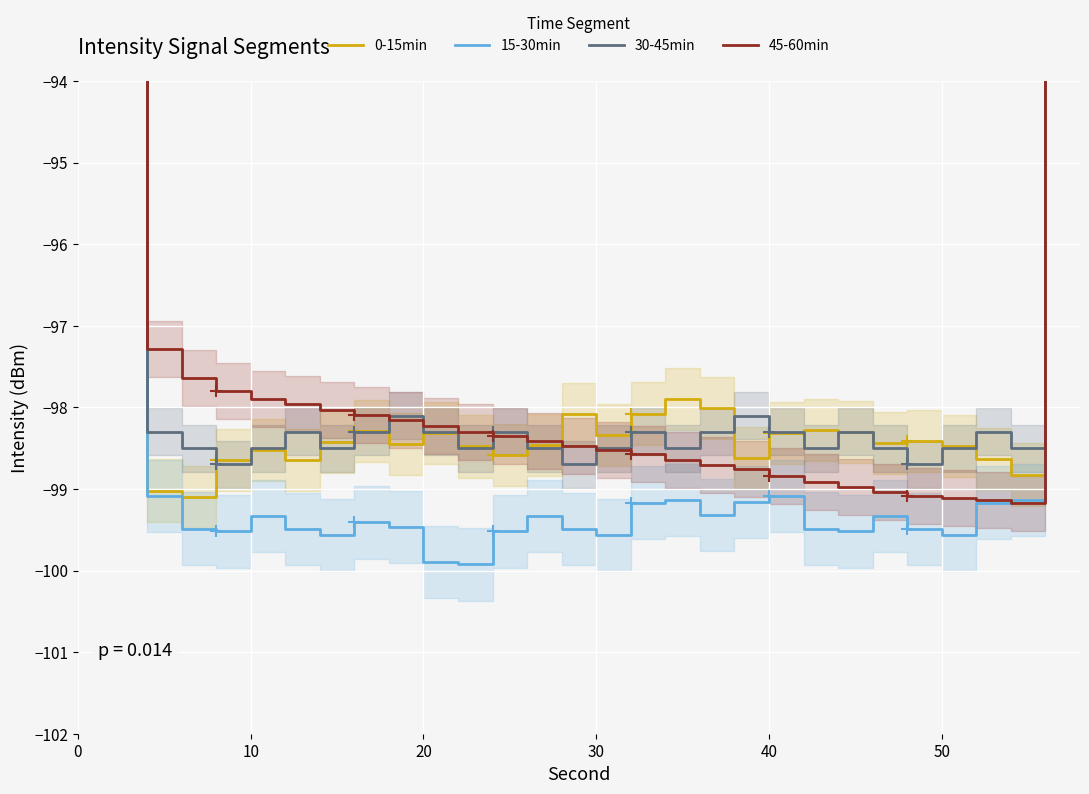

True or false: 30-45min and 15-30min intersect in this chart.

False